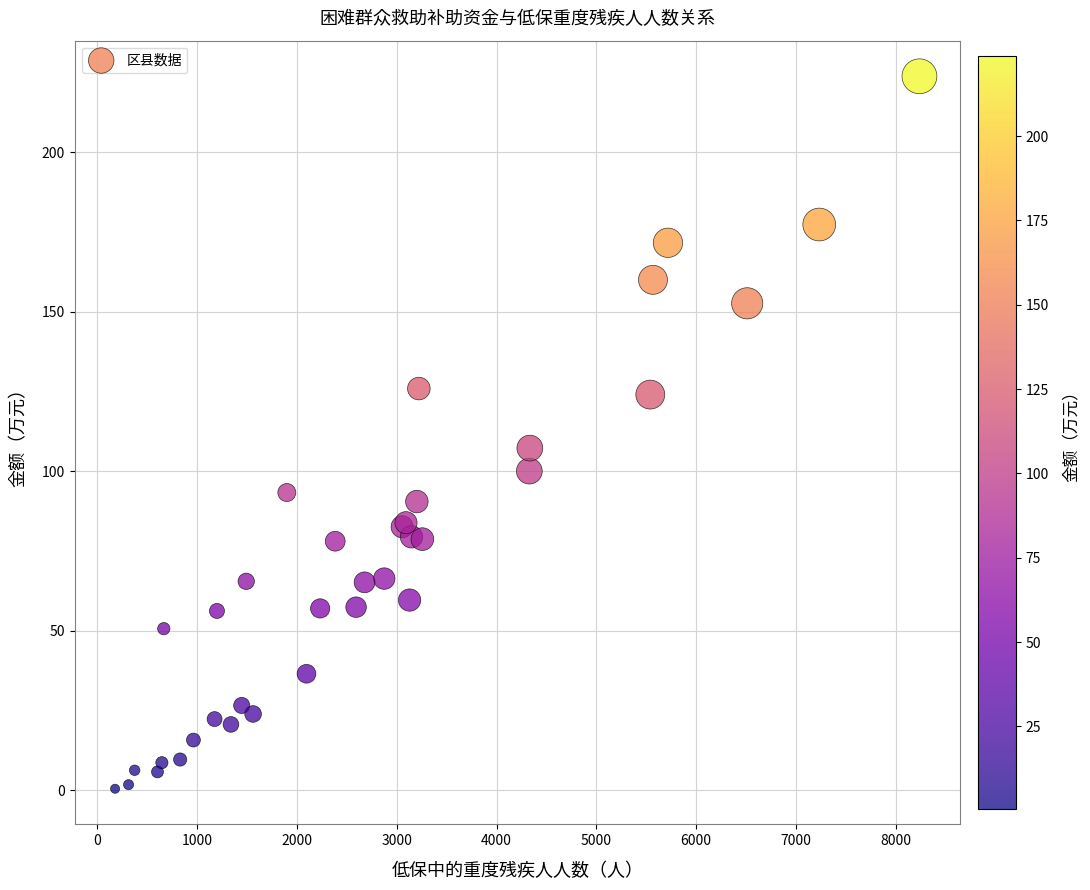

What Y value in the scatter plot is closest to 112?

107.2